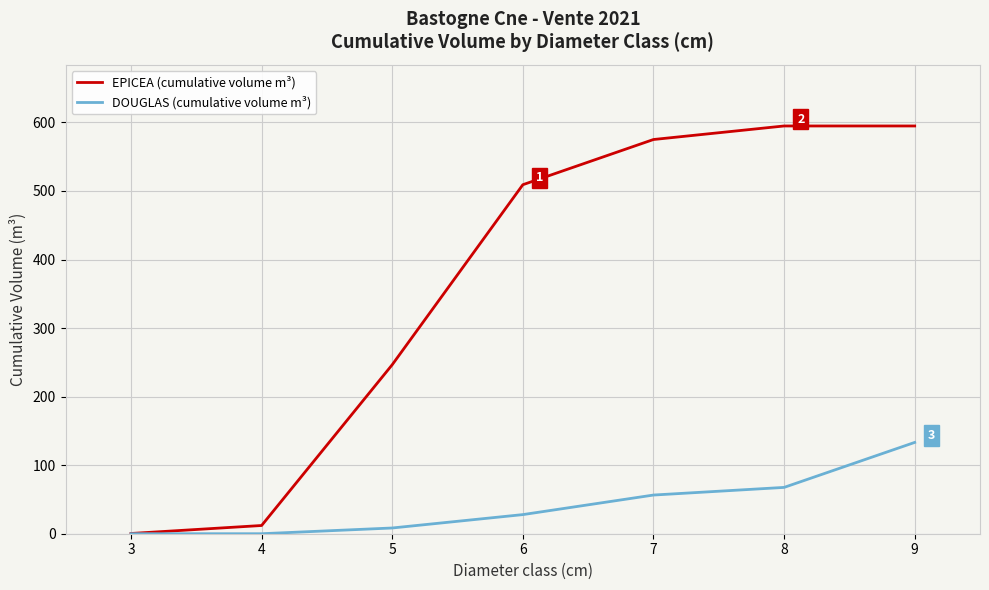

List the series in order of their peak value, highest first.

EPICEA (cumulative volume m³), DOUGLAS (cumulative volume m³)